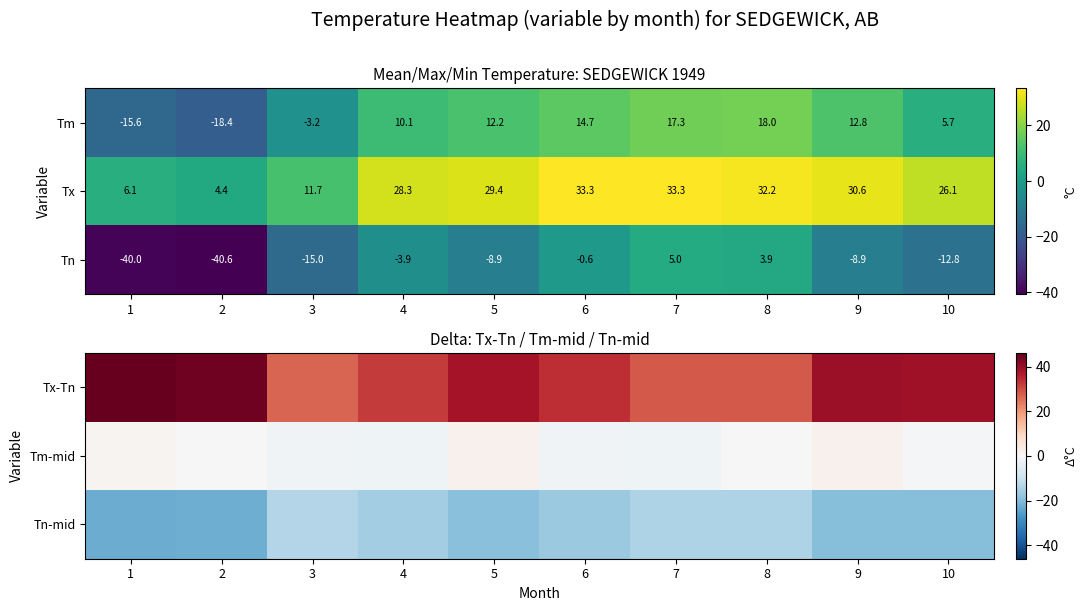

What is the total value across all series at 1?

24.4